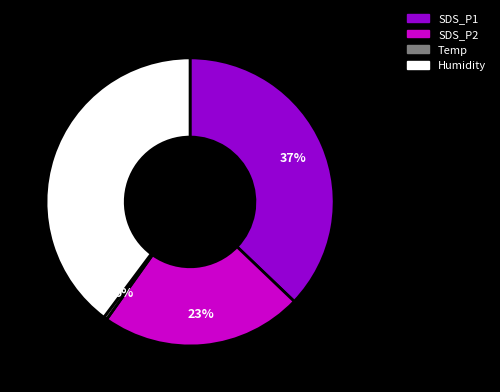

What is the ratio of the value at Humidity to the value at SDS_P1?

1.1